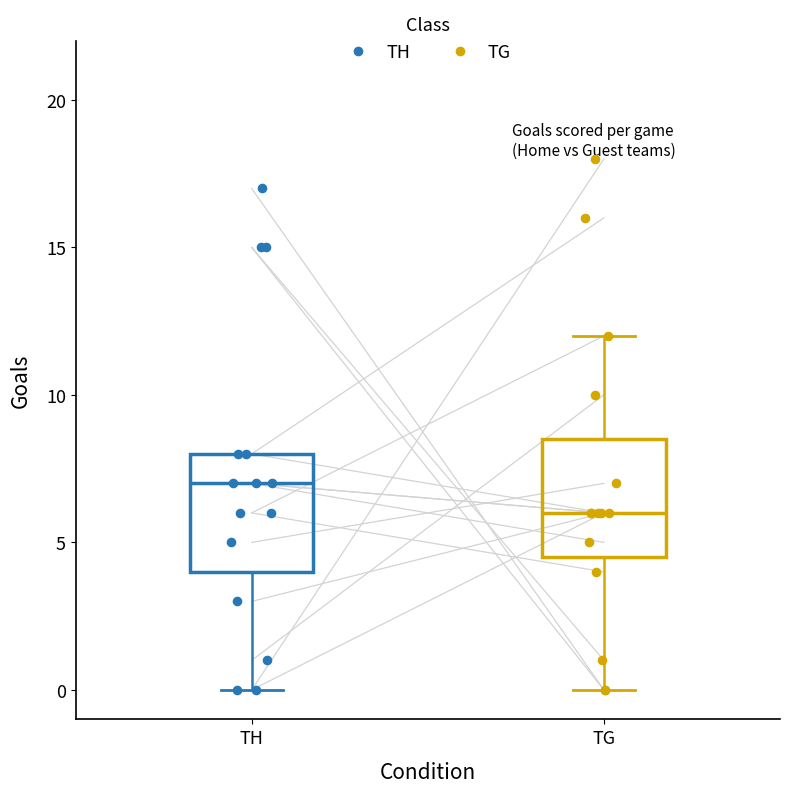

Which box has the highest median line?

TH